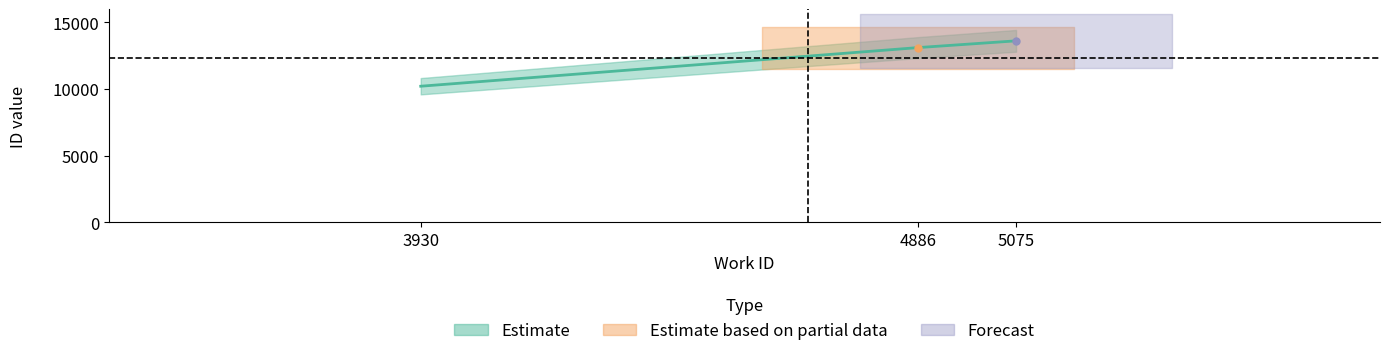

How many values are below 13105?

1